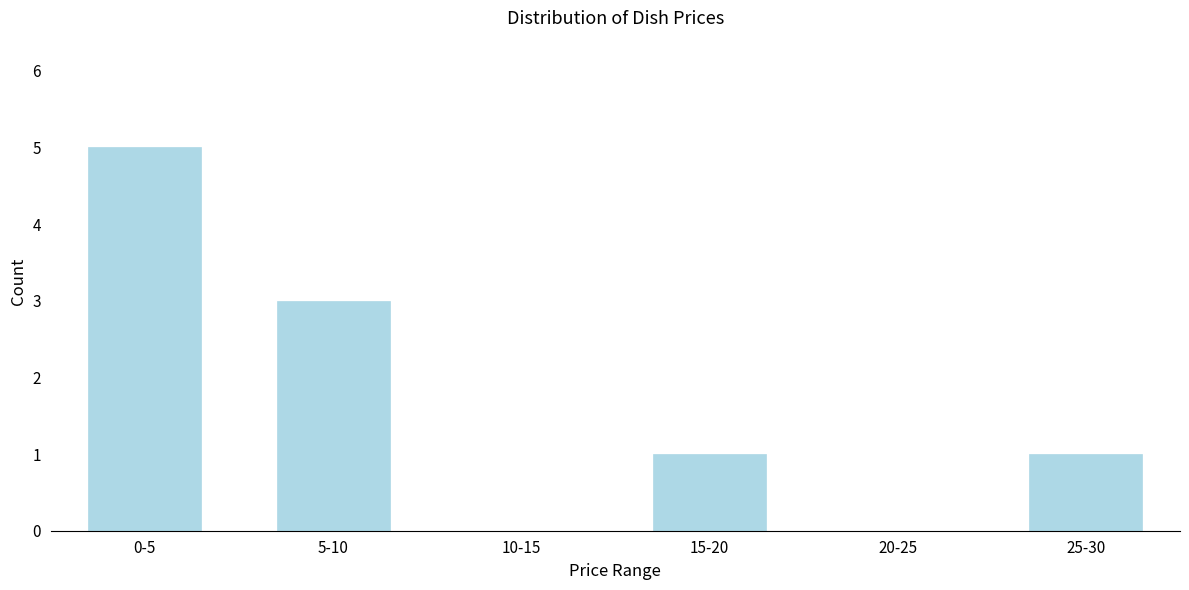

Reading right to left, what are all the values shown in this chart?

25-30=1	20-25=0	15-20=1	10-15=0	5-10=3	0-5=5